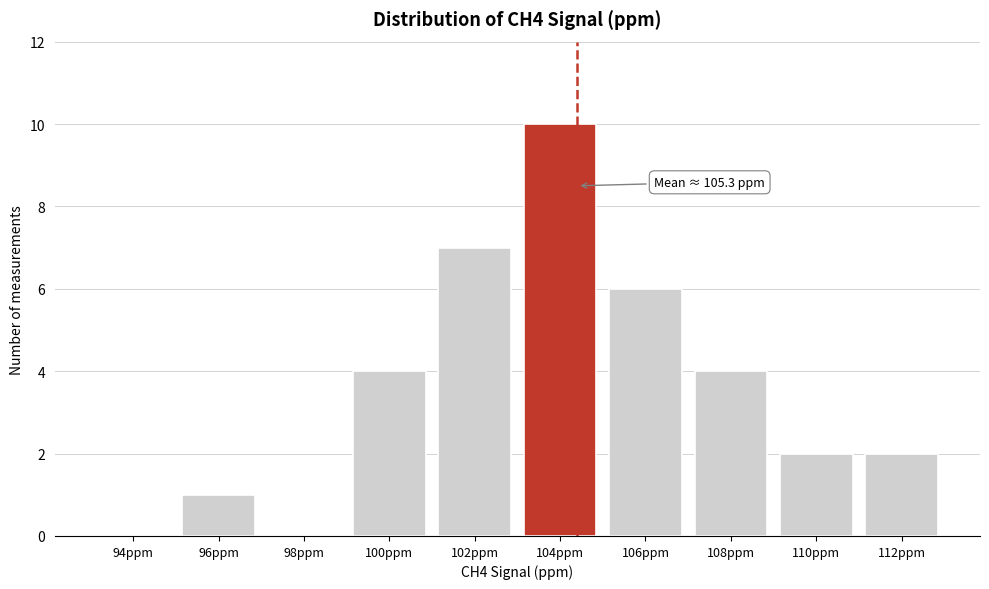

Reading left to right, list all the values displayed in this chart.

94ppm=0	96ppm=1	98ppm=0	100ppm=4	102ppm=7	104ppm=10	106ppm=6	108ppm=4	110ppm=2	112ppm=2